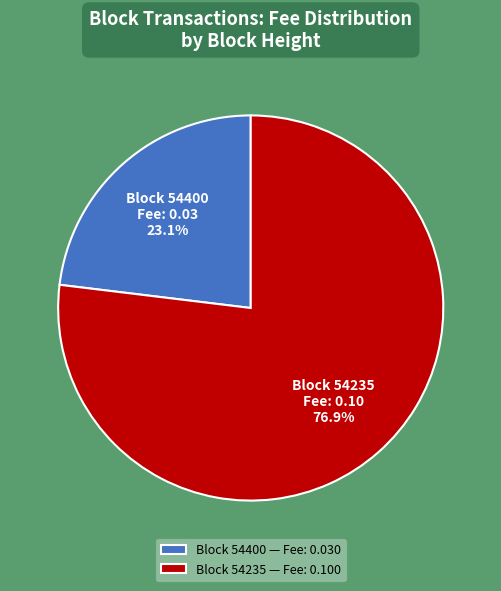

What percentage is NOT represented by Block 54235 — Fee: 0.100?

23.1%